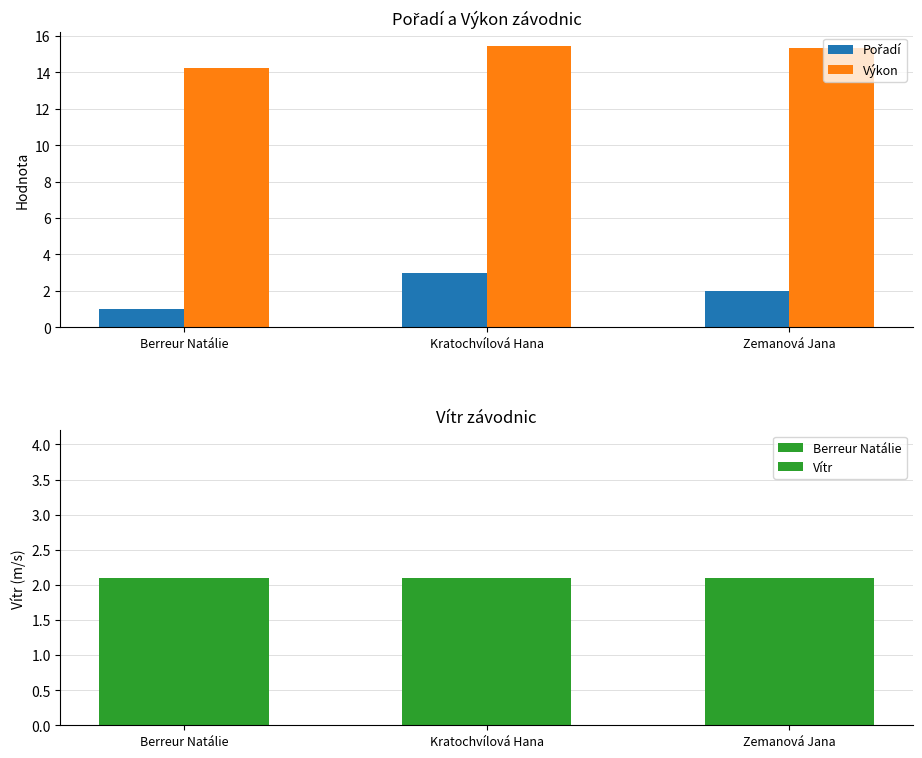

Which series has the largest range (max minus min)?

Pořadí